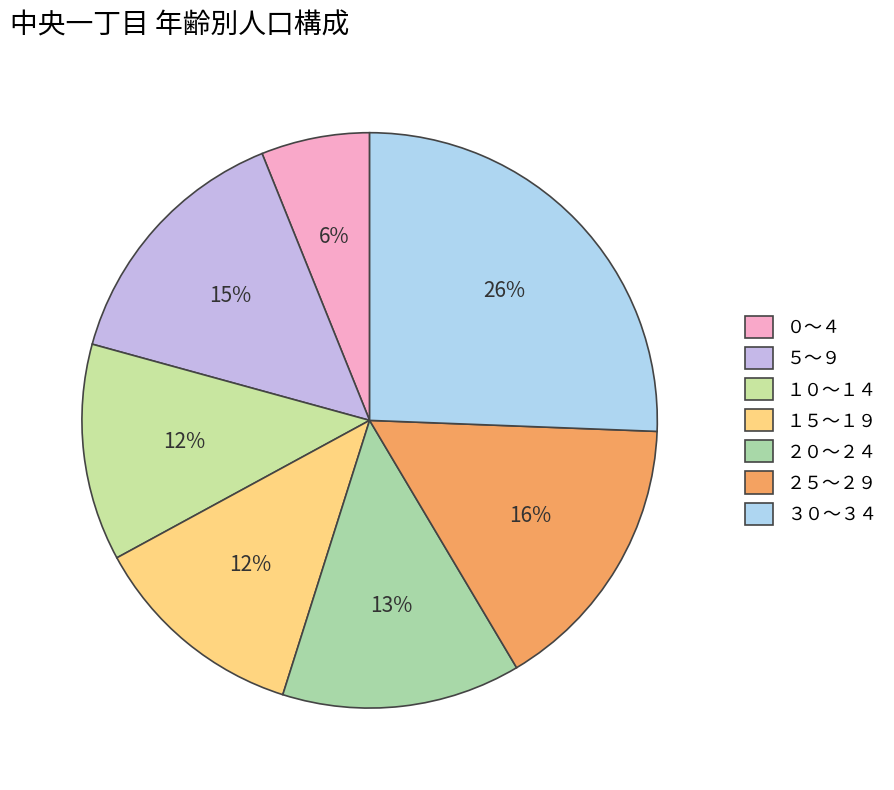

Approximately how many times larger is the value at ２０～２４ compared to １０～１４?

1.1